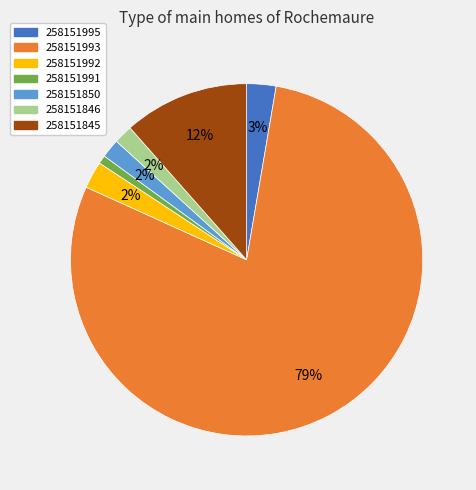

How many segments does this pie chart have?

7